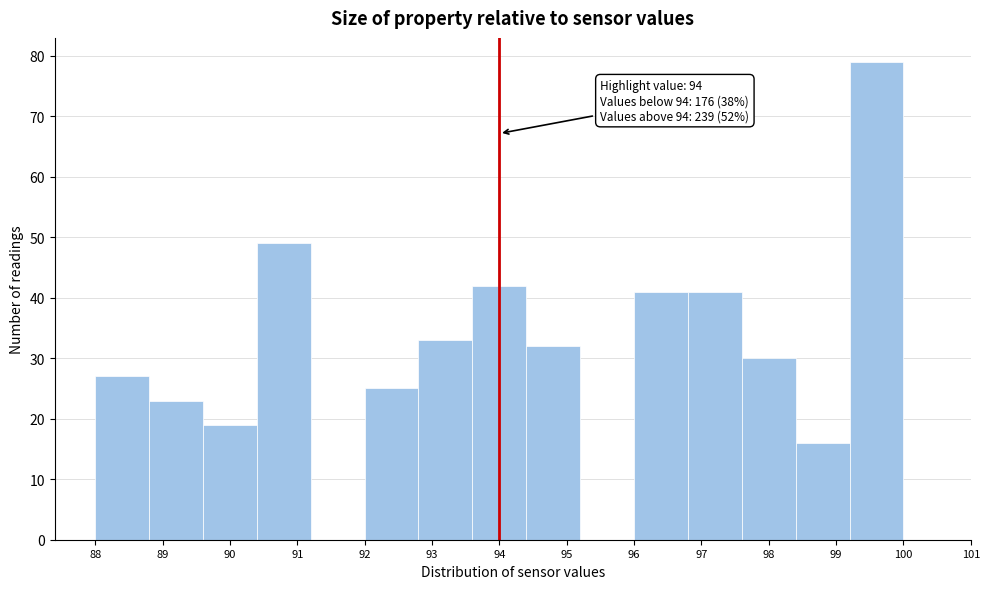

Which range on the x-axis has the tallest bar?

99.2 to 100.0